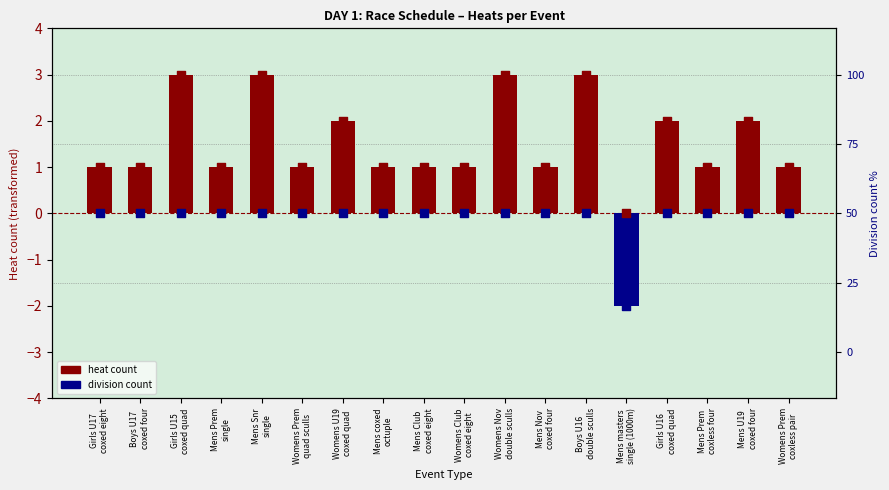

At how many categories does at least one series exceed 0?

17